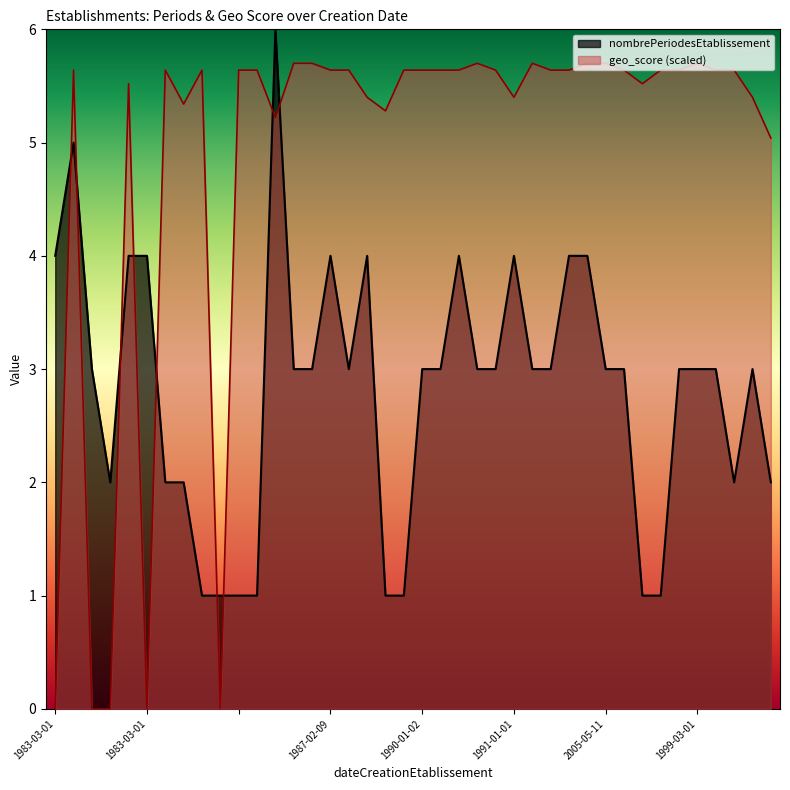

True or false: geo_score has a value of 9.0 at 1991-01-01.

False